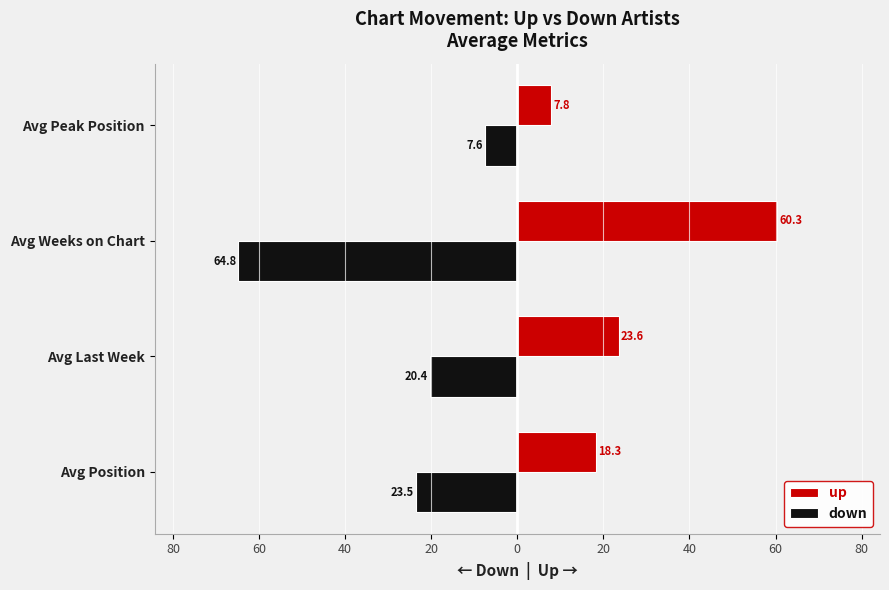

How many data points in up are above 23?

2